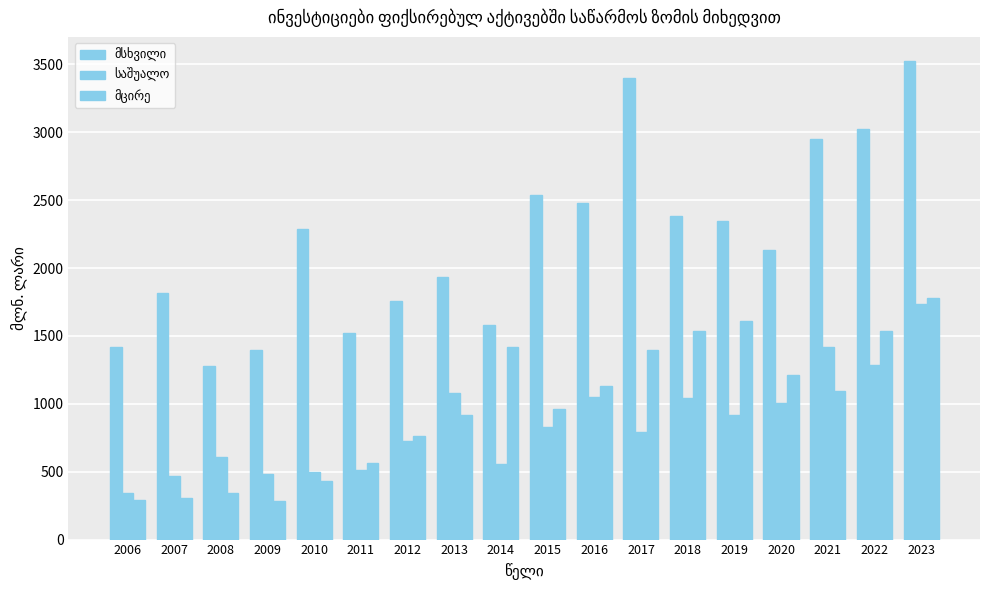

How many categories are shown in the chart?

18